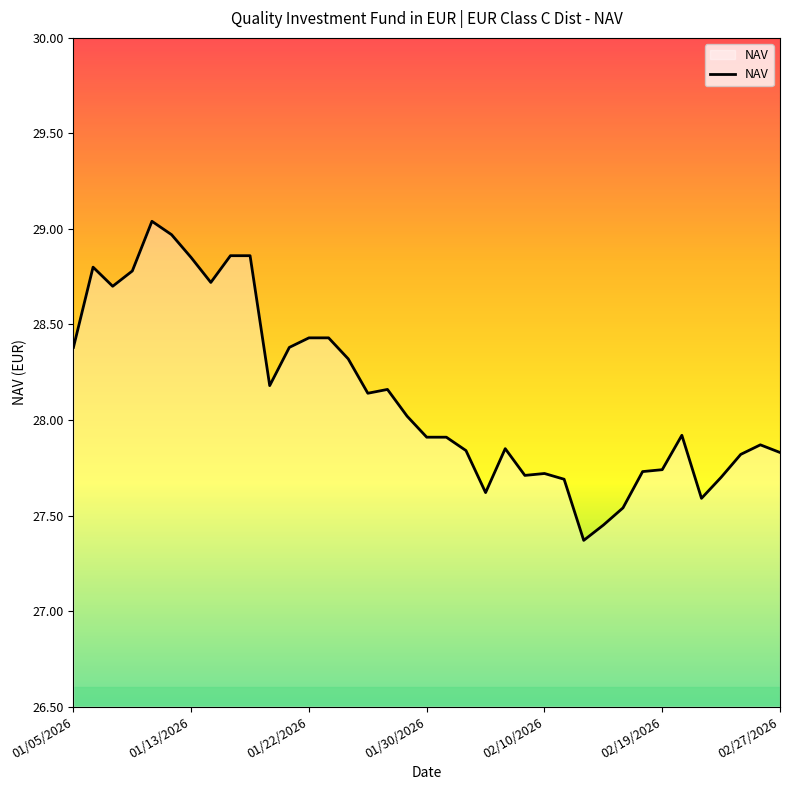

What is the difference between the maximum and minimum values?

1.7